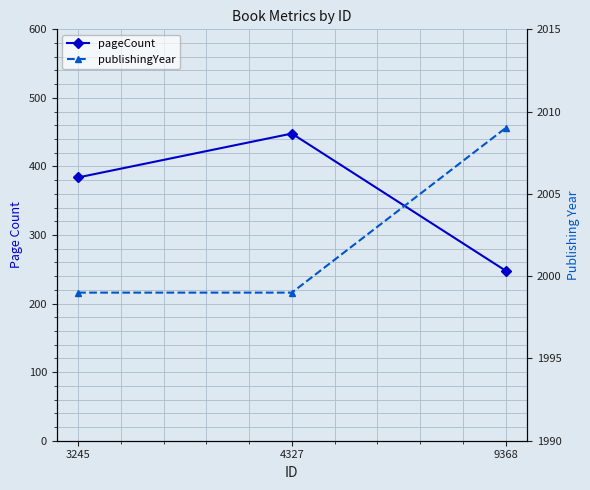

Which category has the lowest value across all series?

9368